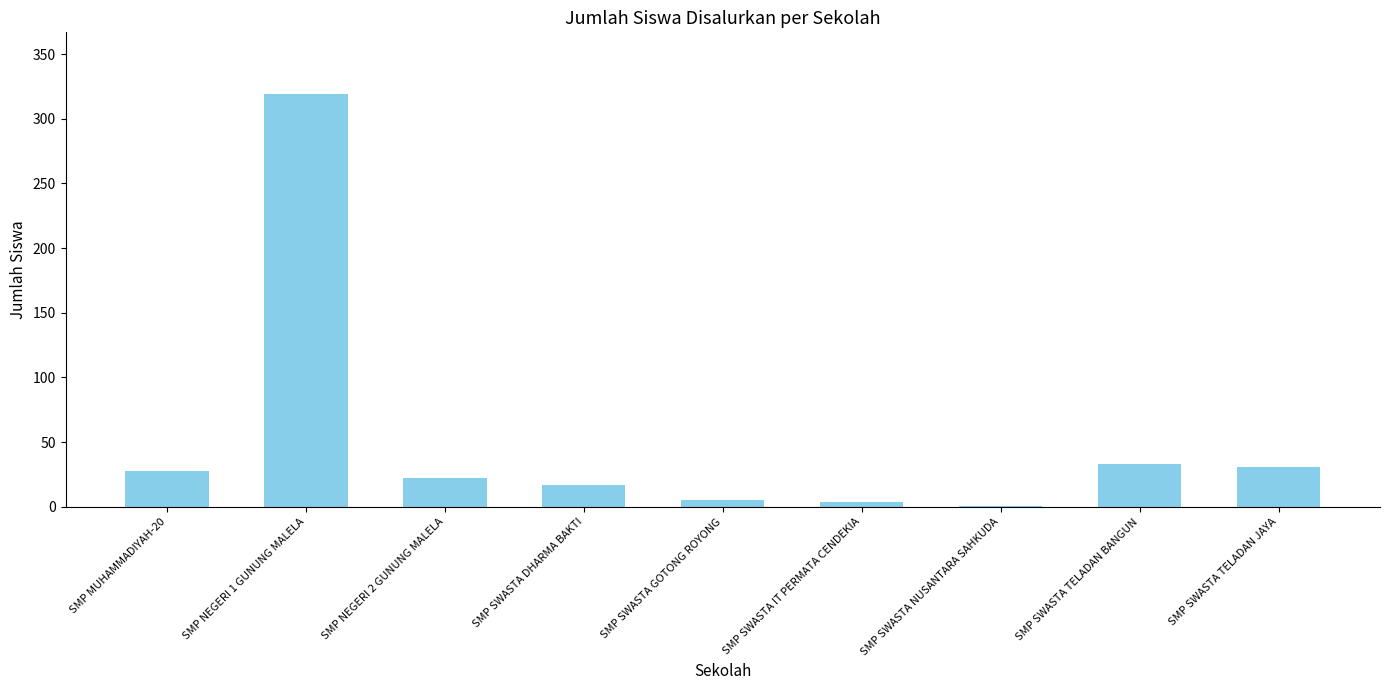

At which category does the chart reach its peak across all series?

SMP NEGERI 1 GUNUNG MALELA